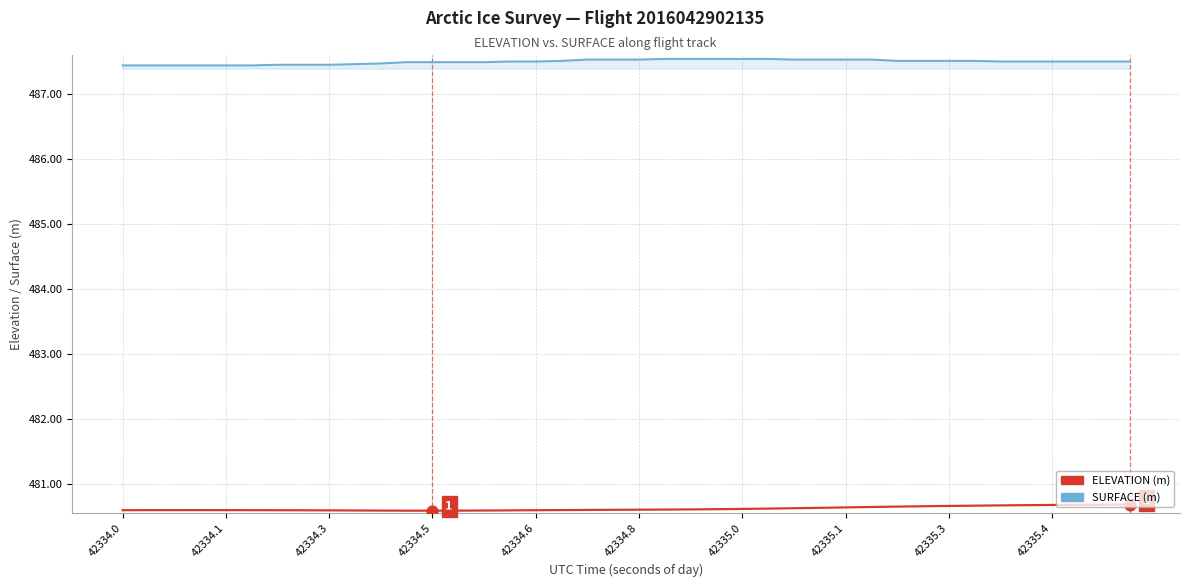

What is the smallest value displayed?

480.6